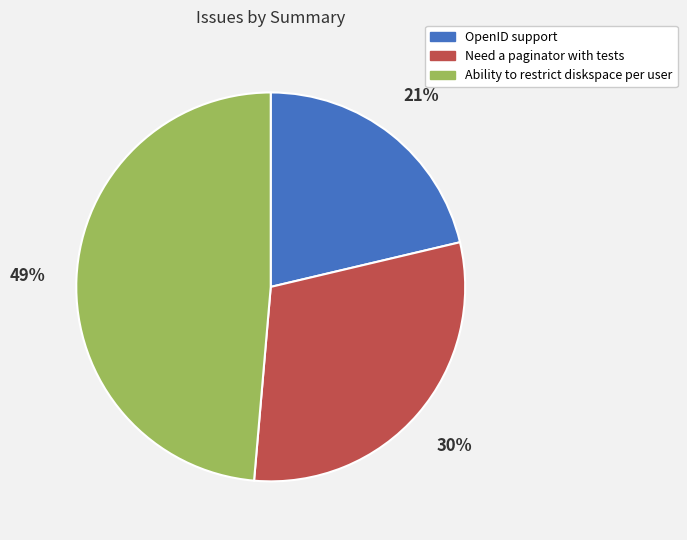

Approximately how many times larger is the value at Need a paginator with tests compared to OpenID support?

1.4